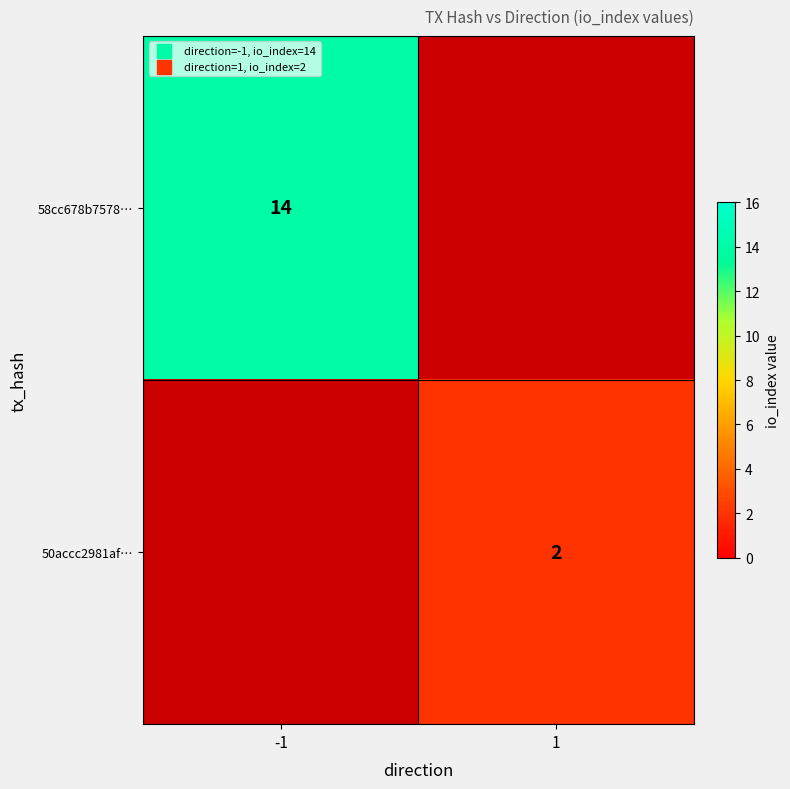

What is the maximum value shown in the chart?

14.0